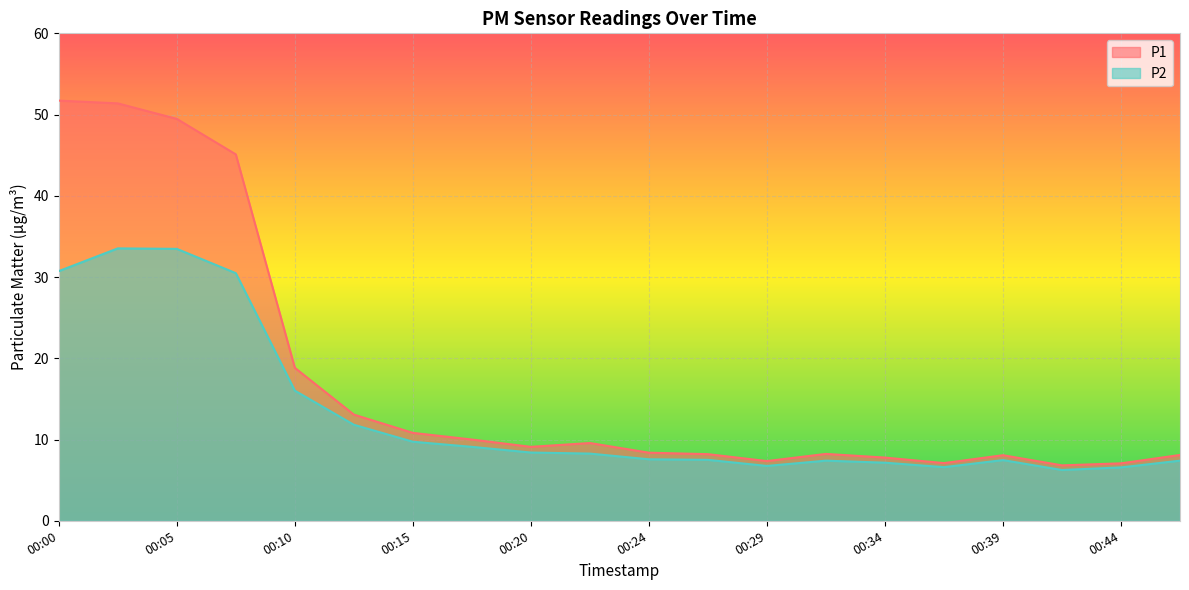

Reading left to right, transcribe all the data shown in this chart.

P1: 51.7	51.4	49.5	45.1	18.8	13.1	10.8	10.0	9.1	9.6	8.4	8.2	7.3	8.2	7.8	7.1	8.1	6.8	7.1	8.1
P2: 30.7	33.5	33.5	30.5	16.0	11.8	9.7	9.1	8.4	8.3	7.6	7.5	6.8	7.4	7.2	6.6	7.5	6.2	6.6	7.4